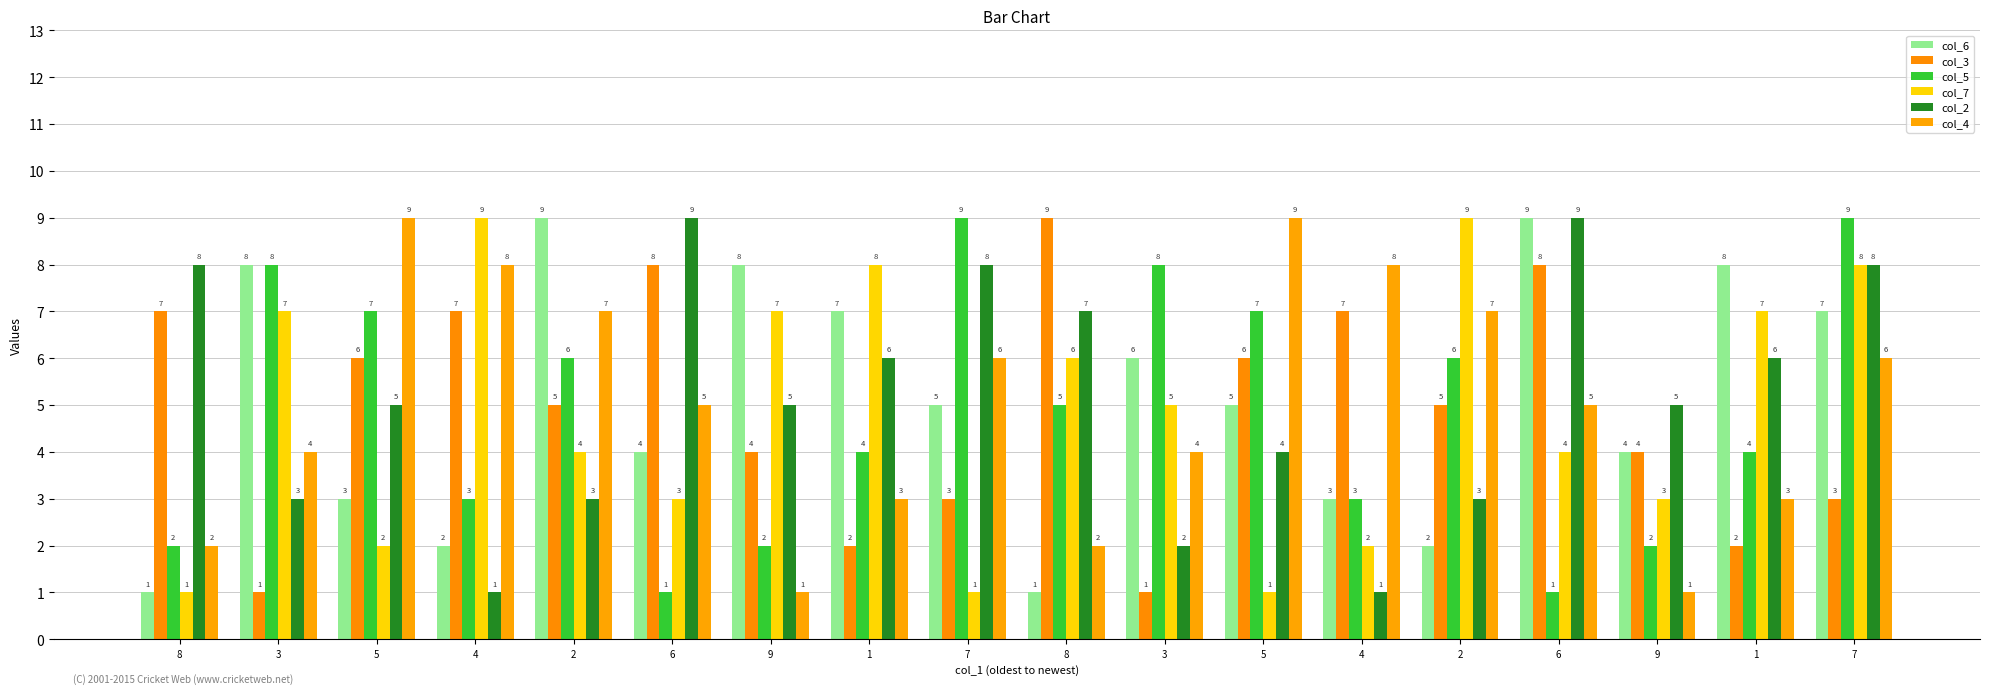

What is the total value across all series at 9?

27